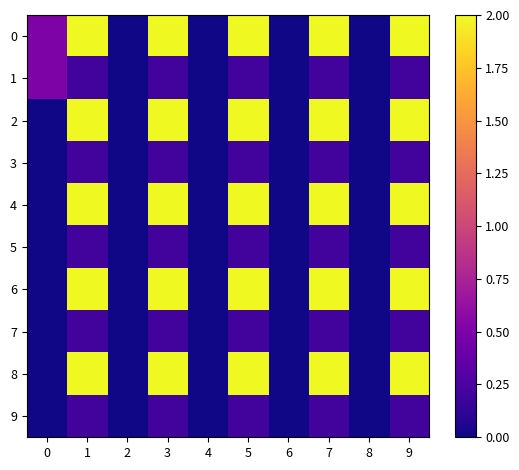

Reading left to right, transcribe all the data shown in this chart.

0: 0=0.5	1=2.0	2=0.0	3=2.0	4=0.0	5=2.0	6=0.0	7=2.0	8=0.0	9=2.0
1: 0=0.5	1=0.2	2=0.0	3=0.2	4=0.0	5=0.2	6=0.0	7=0.2	8=0.0	9=0.2
2: 0=0.0	1=2.0	2=0.0	3=2.0	4=0.0	5=2.0	6=0.0	7=2.0	8=0.0	9=2.0
3: 0=0.0	1=0.2	2=0.0	3=0.2	4=0.0	5=0.2	6=0.0	7=0.2	8=0.0	9=0.2
4: 0=0.0	1=2.0	2=0.0	3=2.0	4=0.0	5=2.0	6=0.0	7=2.0	8=0.0	9=2.0
5: 0=0.0	1=0.2	2=0.0	3=0.2	4=0.0	5=0.2	6=0.0	7=0.2	8=0.0	9=0.2
6: 0=0.0	1=2.0	2=0.0	3=2.0	4=0.0	5=2.0	6=0.0	7=2.0	8=0.0	9=2.0
7: 0=0.0	1=0.2	2=0.0	3=0.2	4=0.0	5=0.2	6=0.0	7=0.2	8=0.0	9=0.2
8: 0=0.0	1=2.0	2=0.0	3=2.0	4=0.0	5=2.0	6=0.0	7=2.0	8=0.0	9=2.0
9: 0=0.0	1=0.2	2=0.0	3=0.2	4=0.0	5=0.2	6=0.0	7=0.2	8=0.0	9=0.2